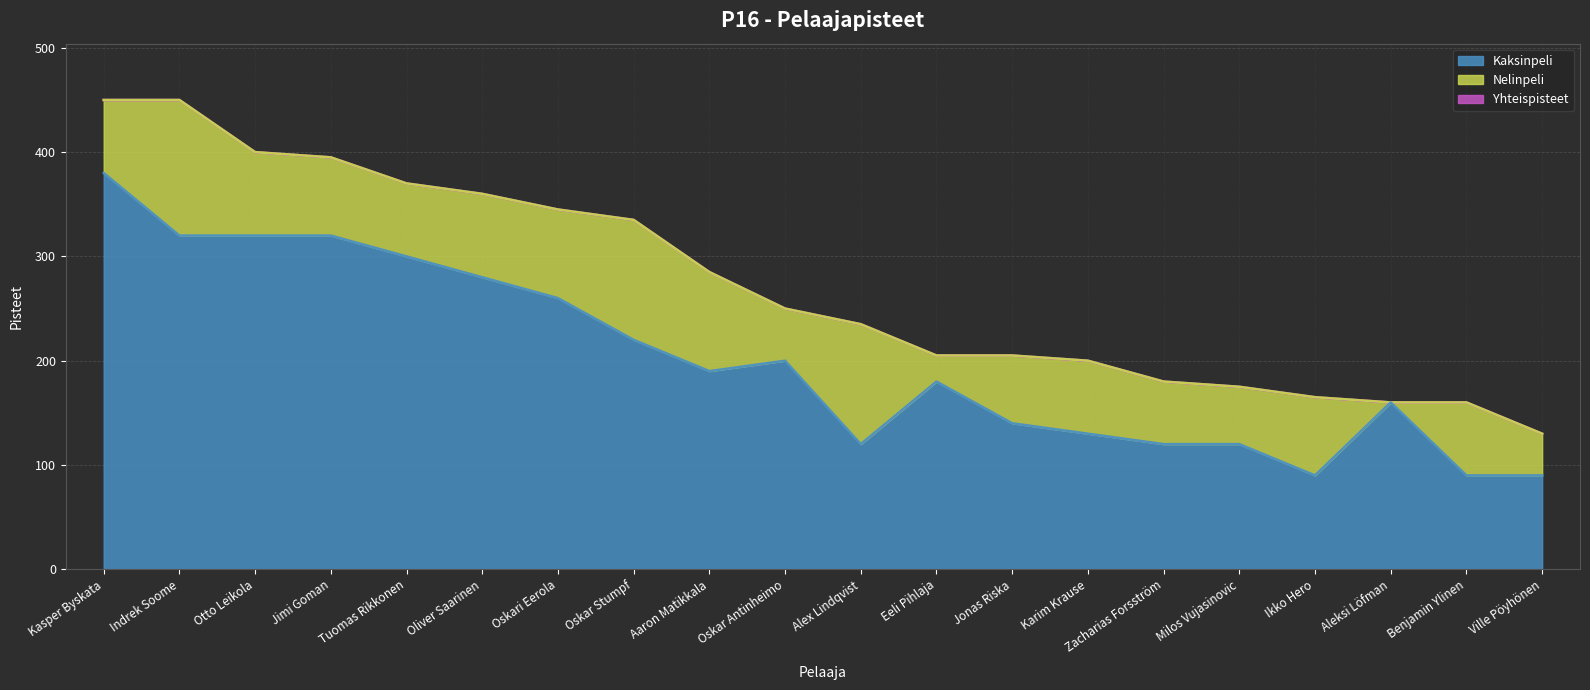

Between Karim Krause and Ville Pöyhönen, which is larger?

Karim Krause